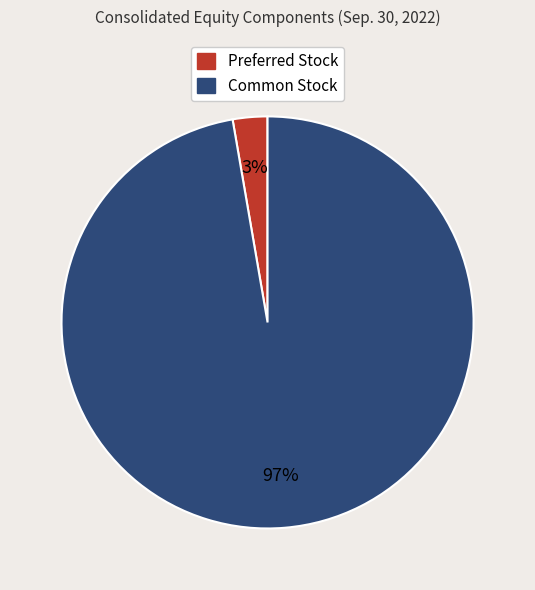

How many segments does this pie chart have?

2